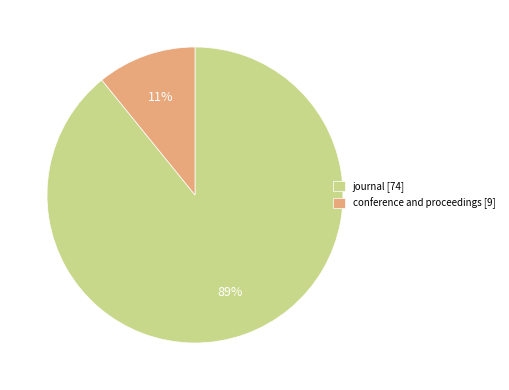

Which category accounts for the majority?

journal